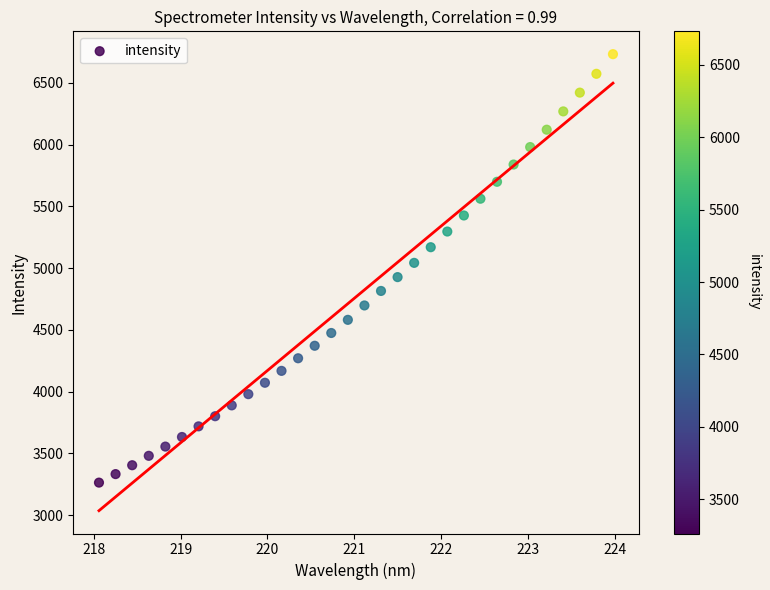

What is the range of Y values (max minus min)?

3469.2